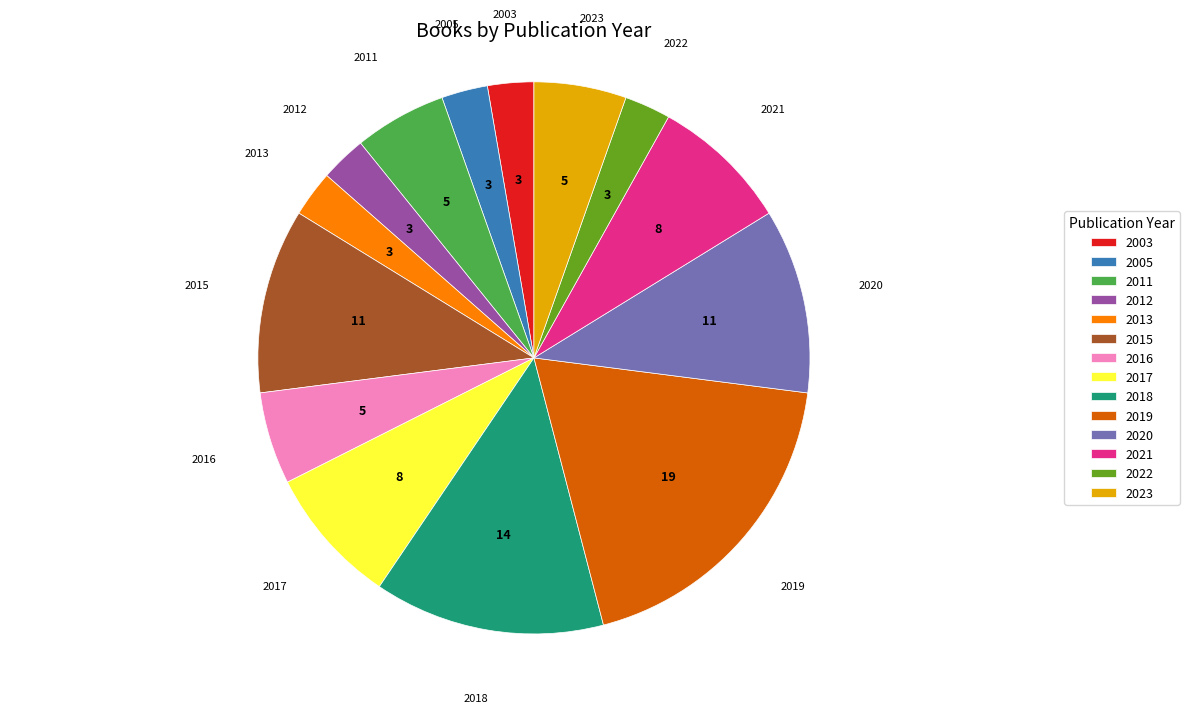

Is it true that 2020 is 11% of the pie?

True